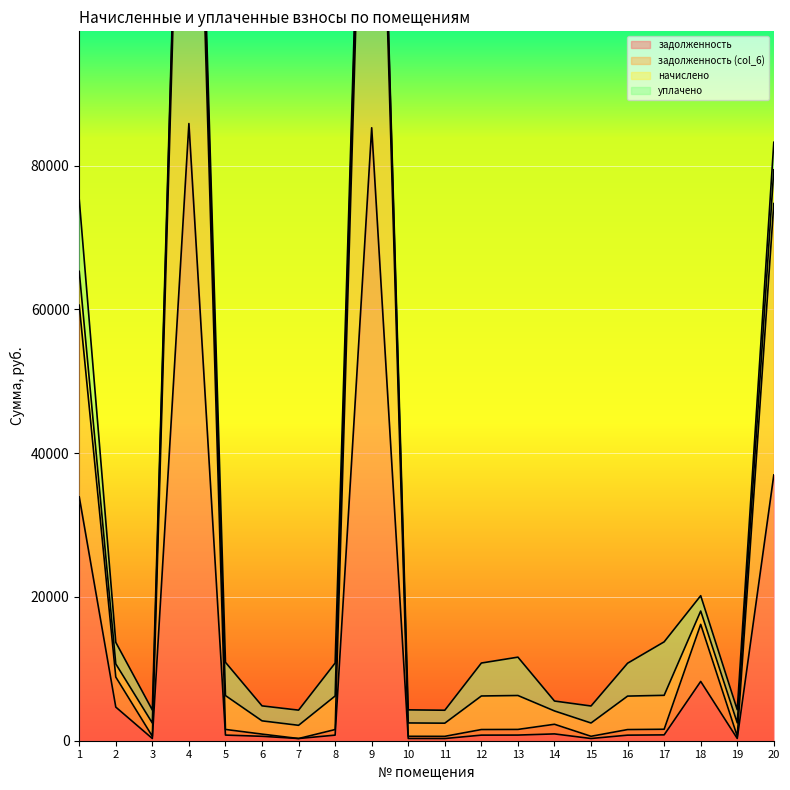

At how many categories does at least one series exceed 5942?

6